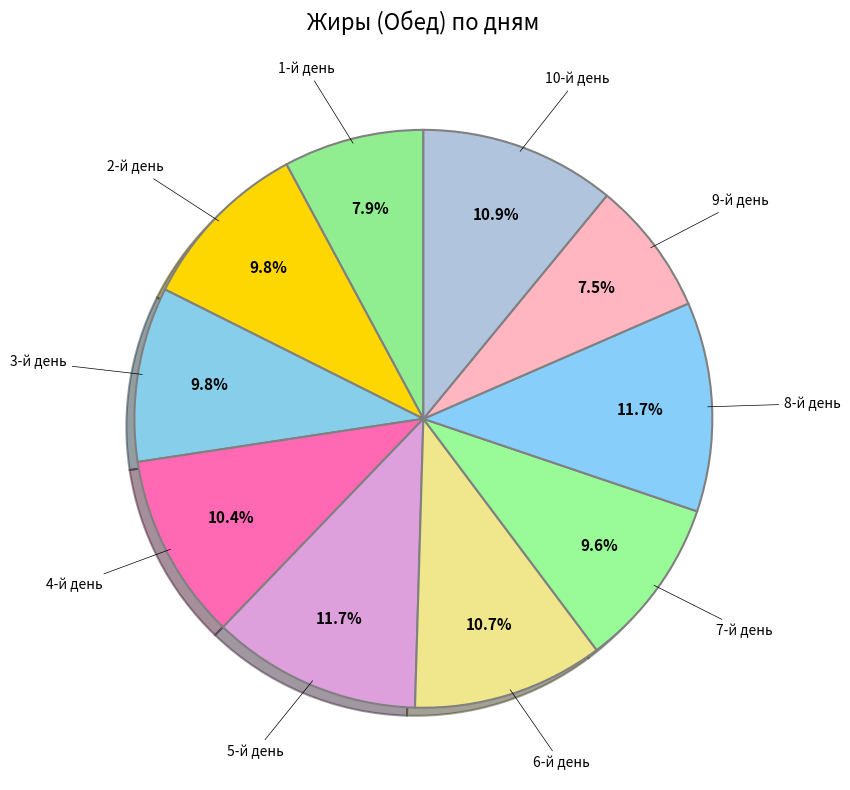

How many segments does this pie chart have?

10